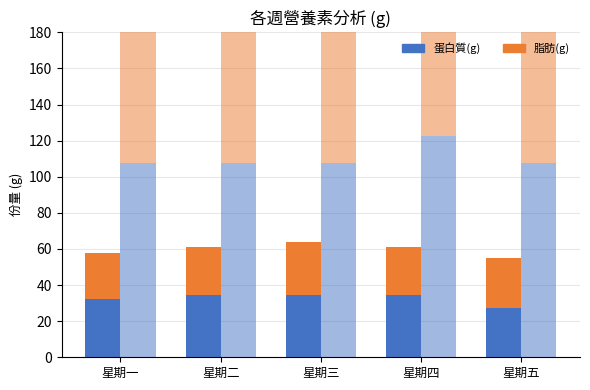

How many bars are there in total?

20